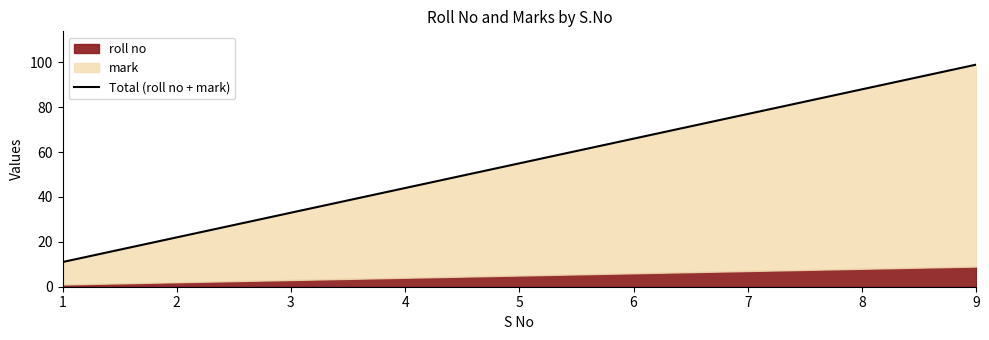

What is the difference between the values at 4 and 5?

11